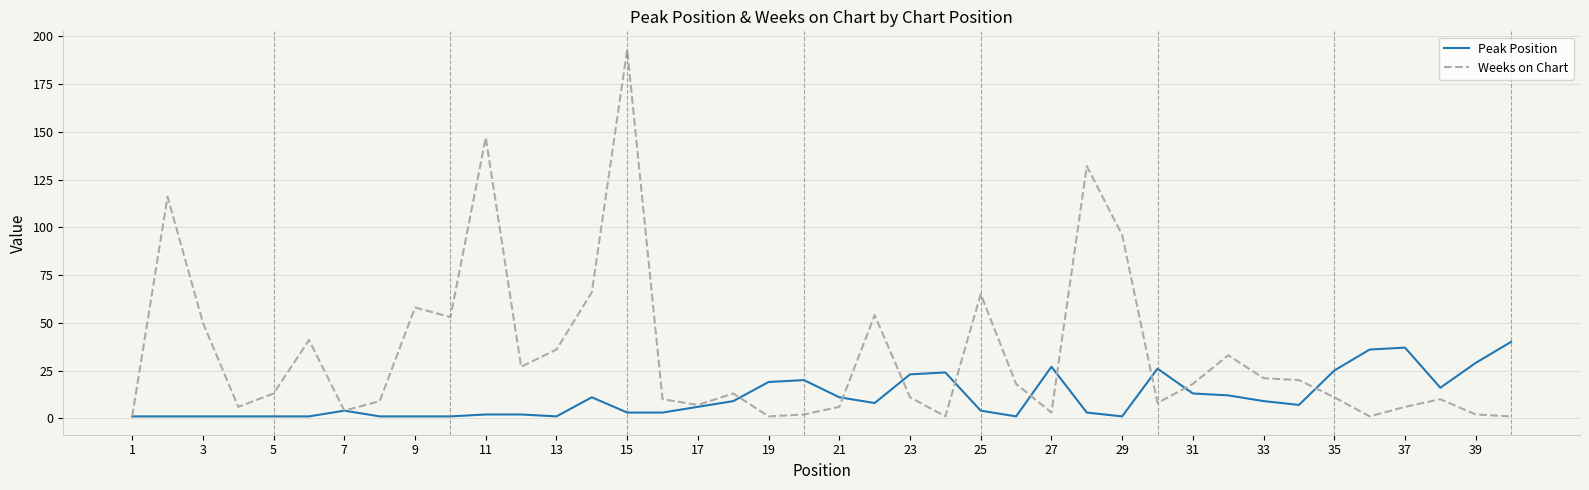

Rank the series by their maximum value, from lowest to highest.

Peak Position, Weeks on Chart